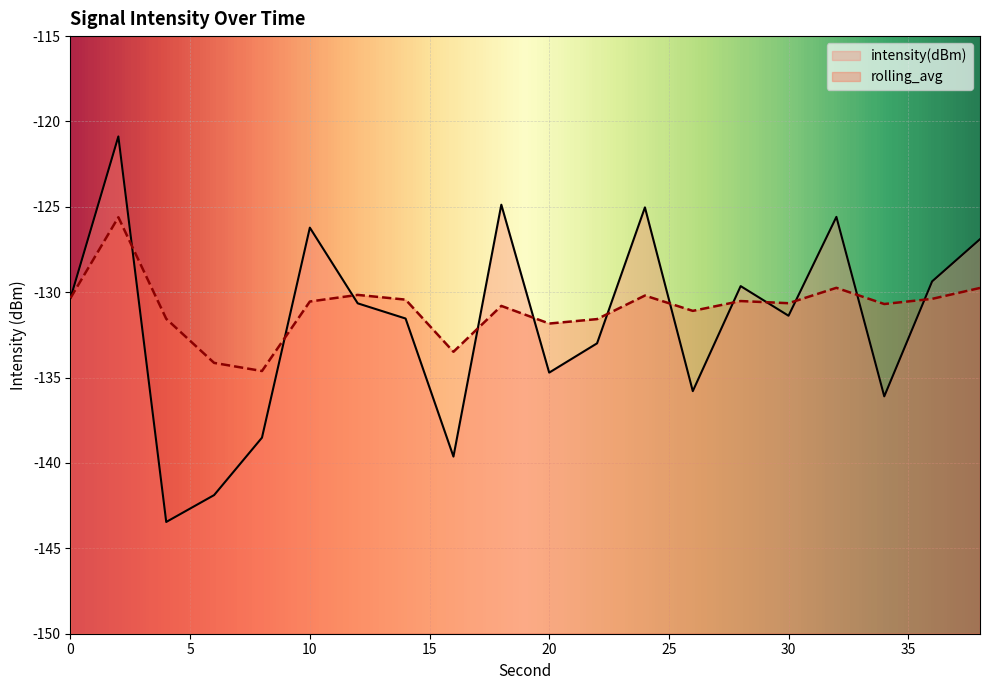

What is the difference between the maximum and minimum values in the rolling_avg series?

9.0